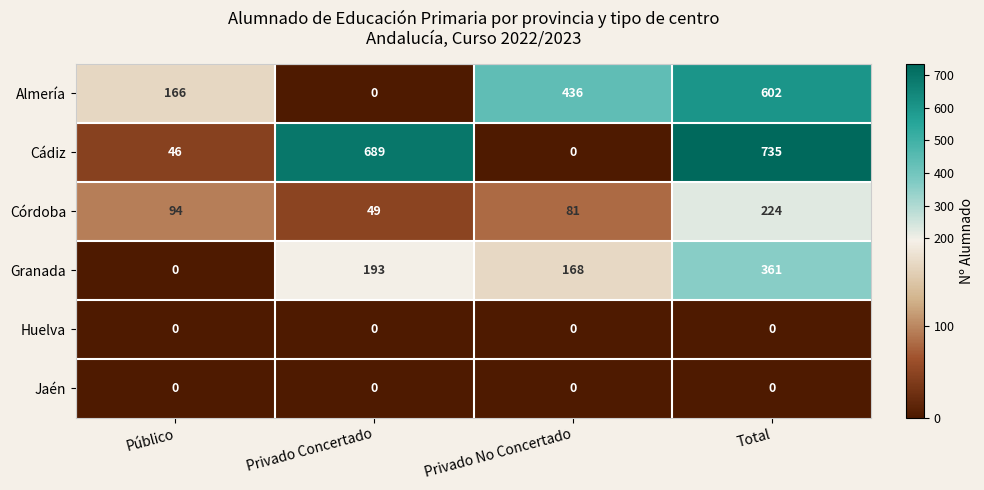

True or false: Granada has a value of 54 at Privado No Concertado.

False